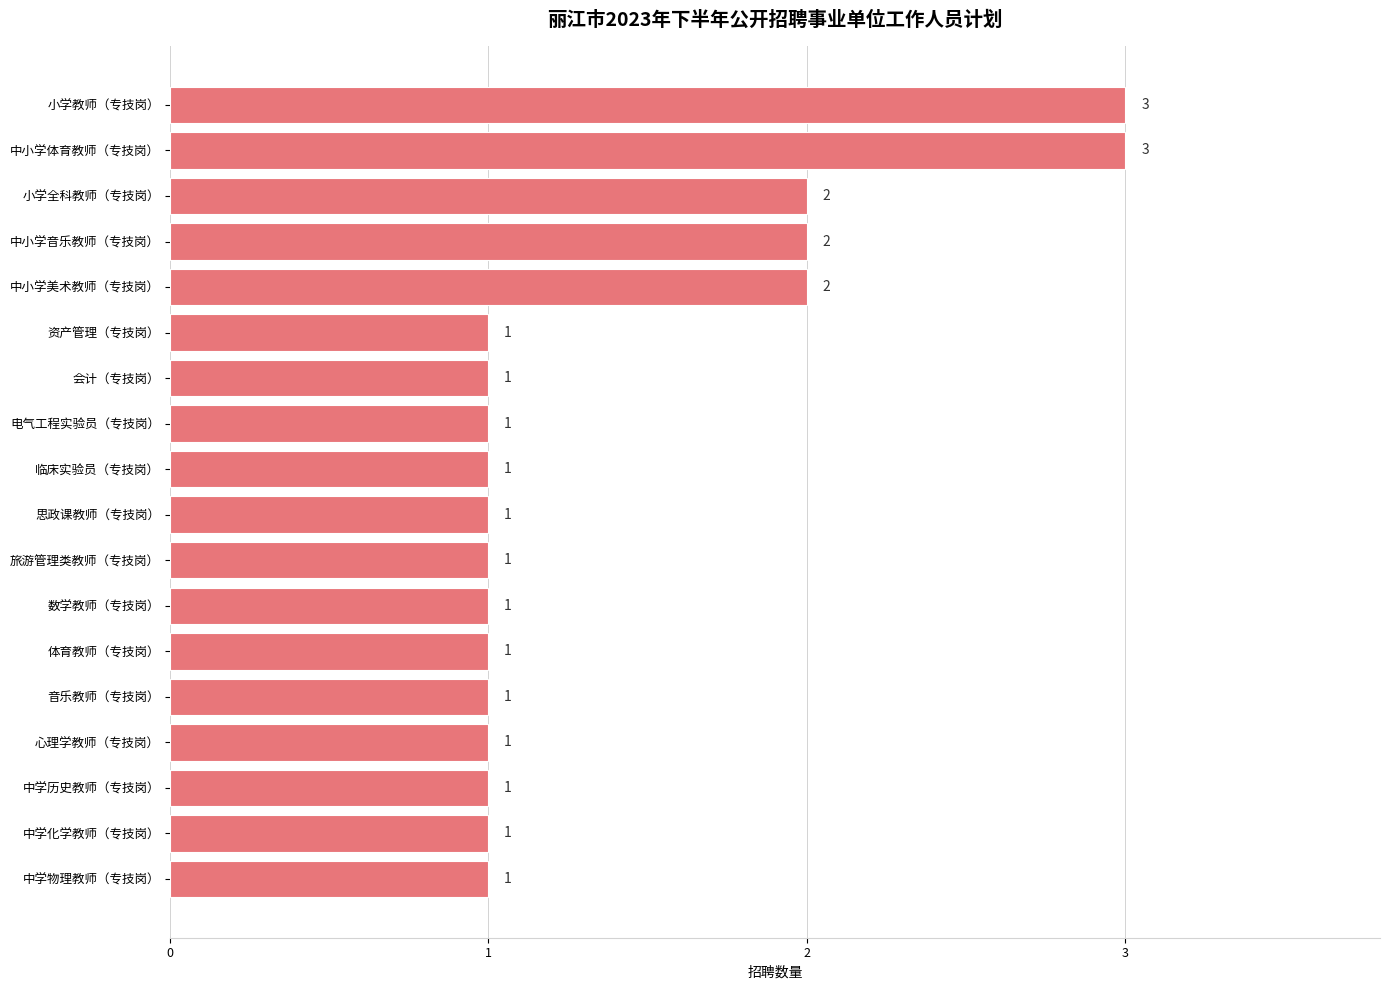

What is the approximate value at 中小学体育教师（专技岗）?

3